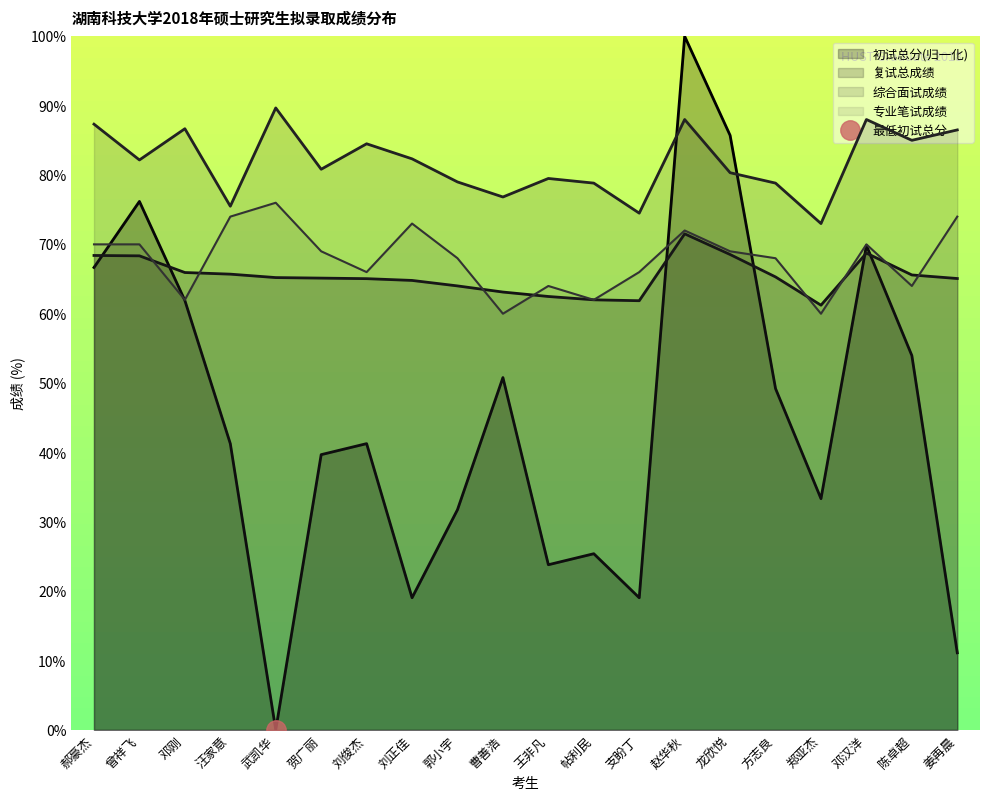

How many categories are shown in the chart?

20